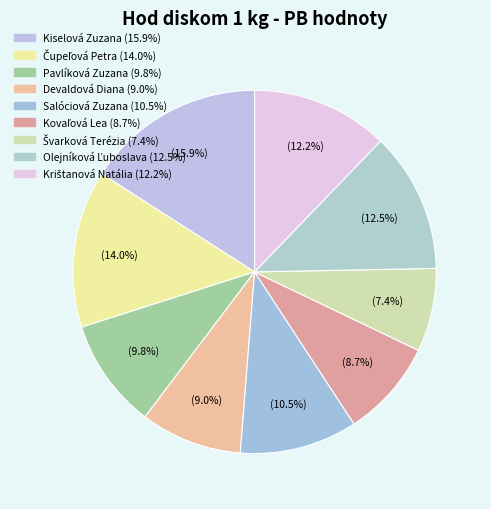

Count the number of slices in the pie.

9